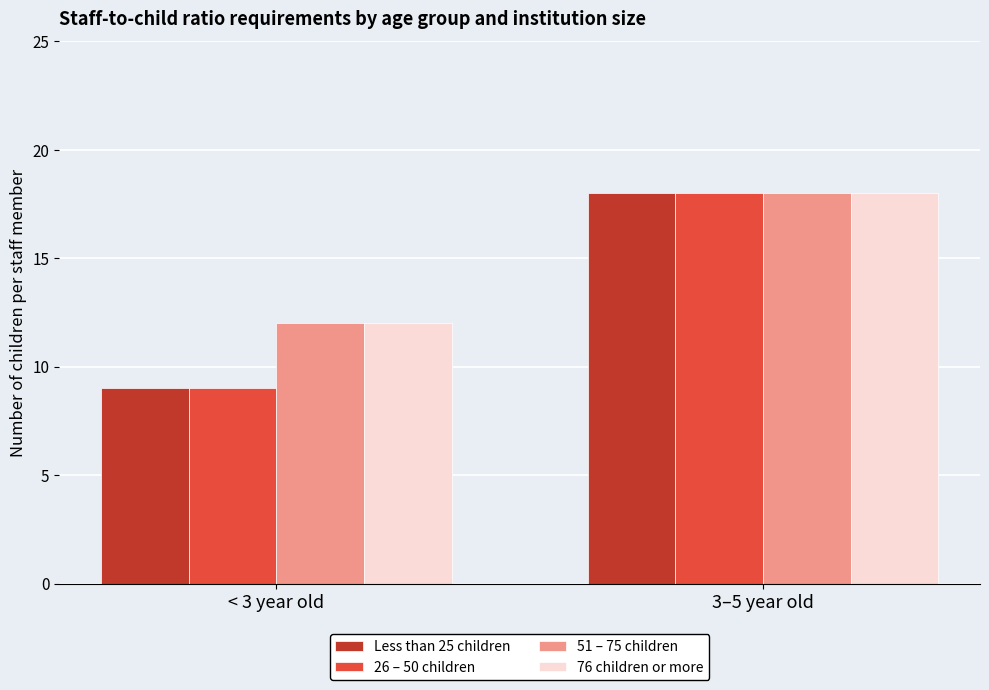

The 26 – 50 children series shows 5 at < 3 year old. True or false?

False